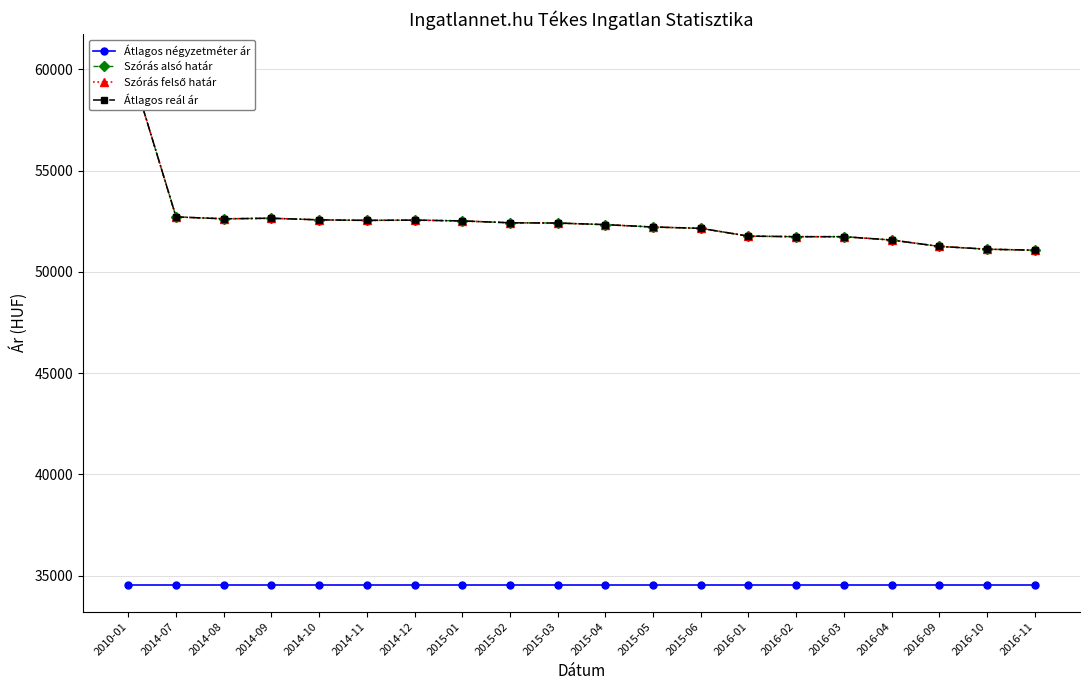

What is the difference between the Szórás felső határ values at 2014-08 and 2015-04?

289